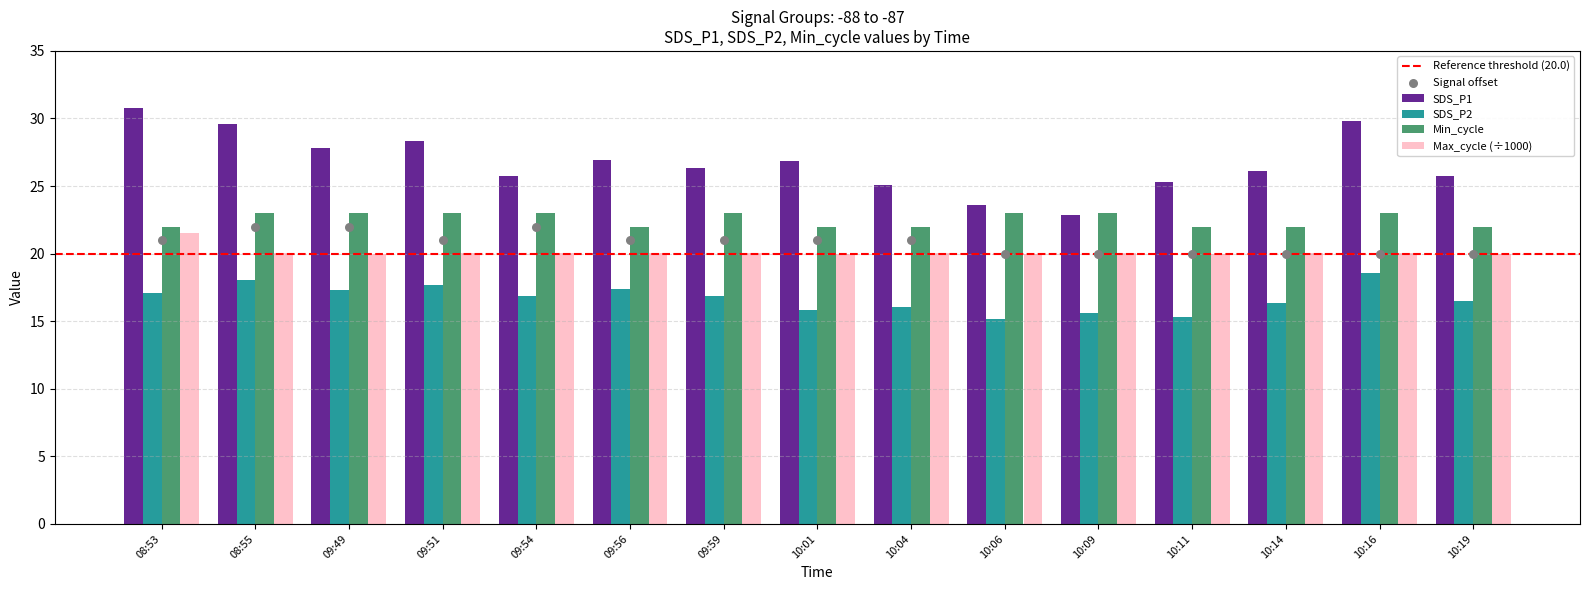

Which series has the largest total across all categories?

SDS_P1